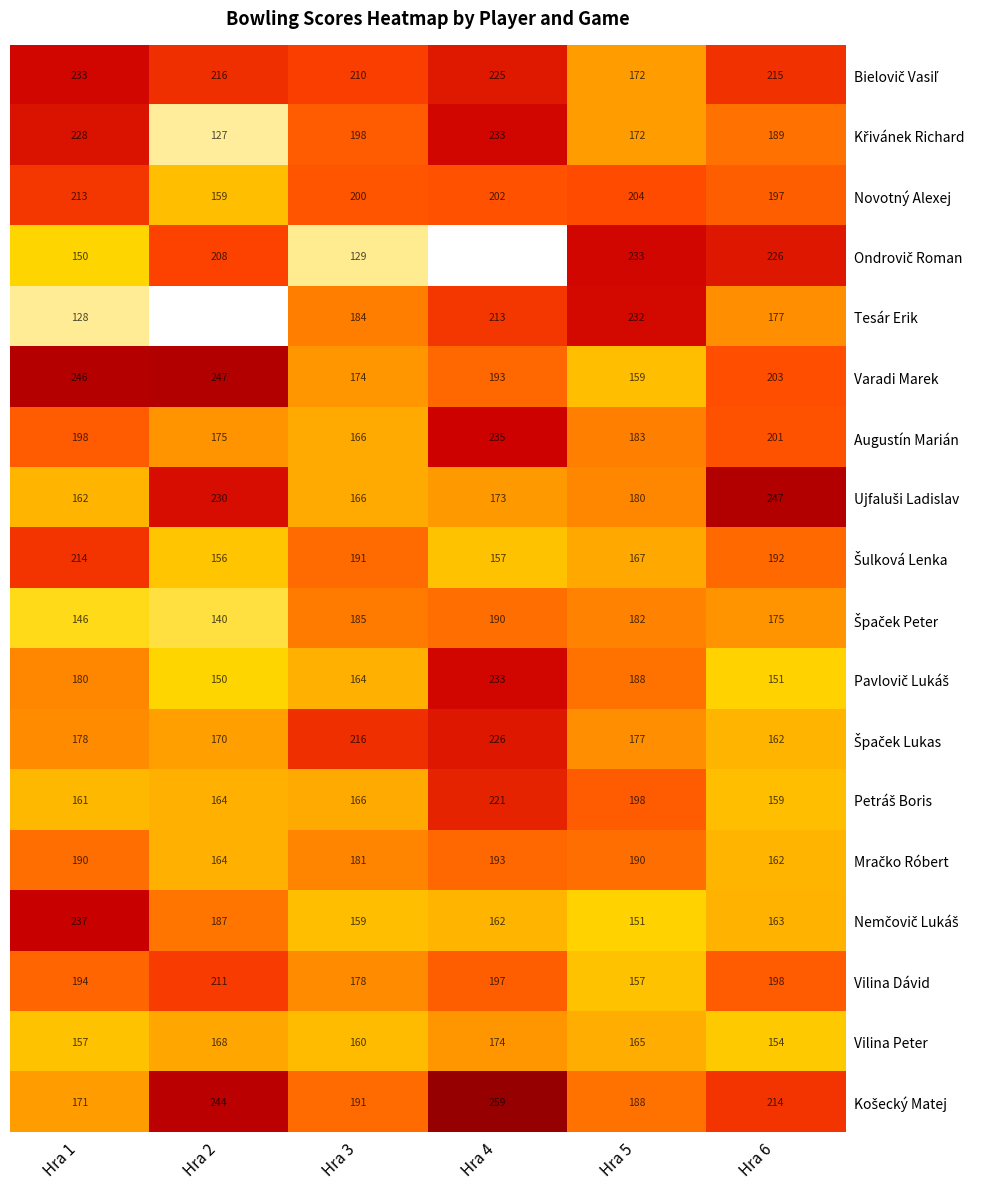

Where does the Vilina Dávid series first go above 197?

Hra 2